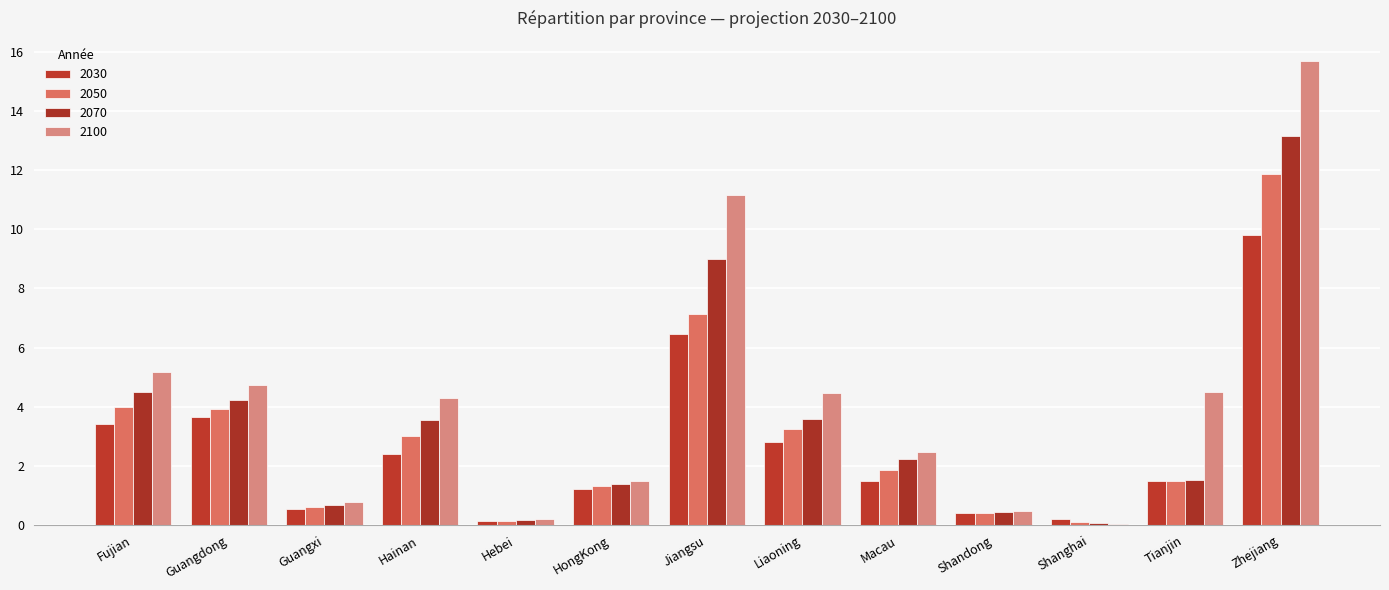

What is the difference between the 2100 values at Macau and Shanghai?

2.4